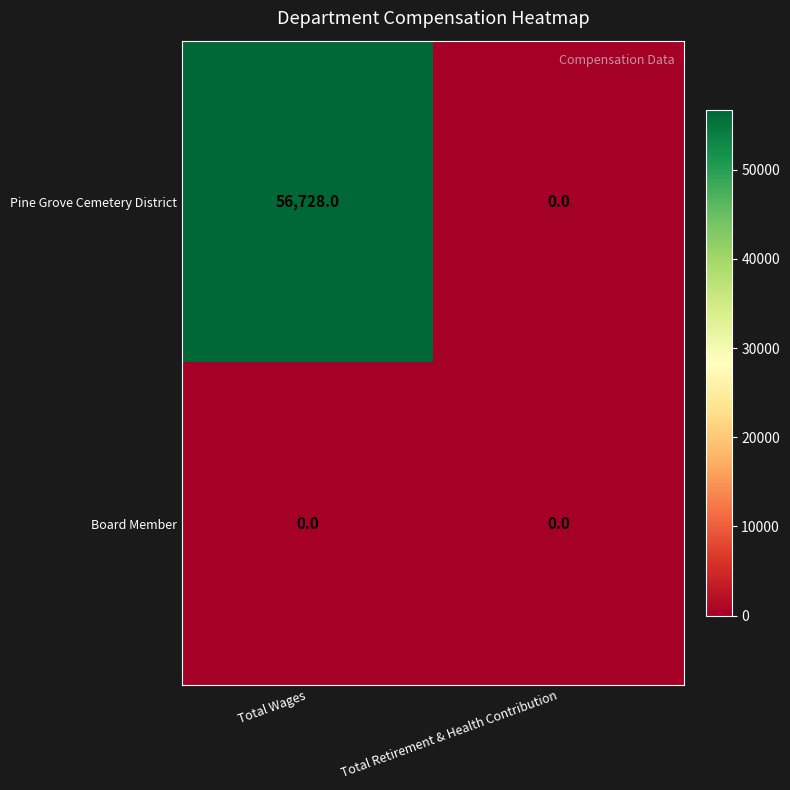

Reading left to right, extract all data points from this chart.

Pine Grove Cemetery District: Total Wages=56728	Total Retirement & Health Contribution=0
Board Member: Total Wages=0	Total Retirement & Health Contribution=0